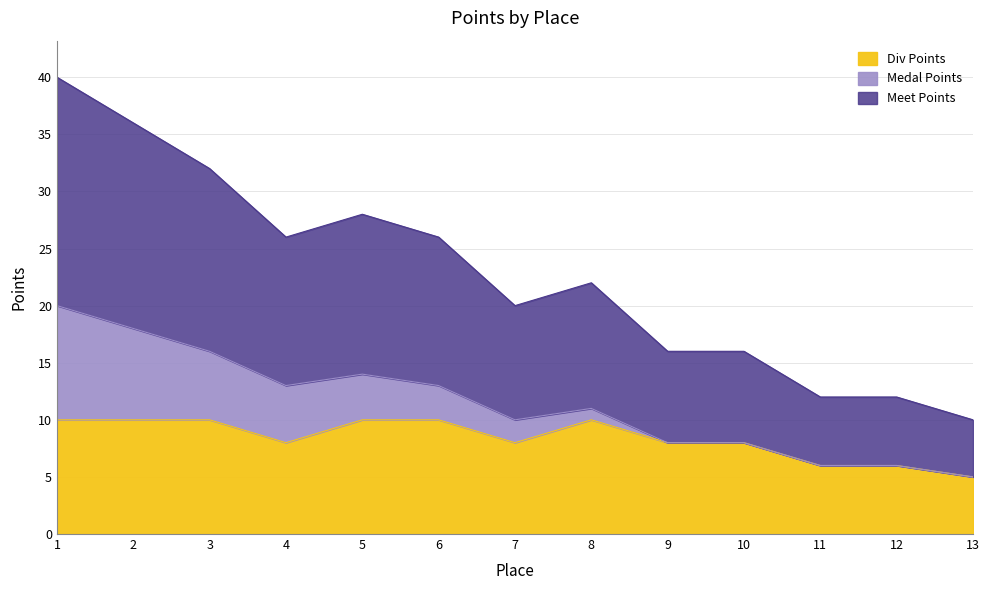

What is the lowest value of the Div Points series?

5